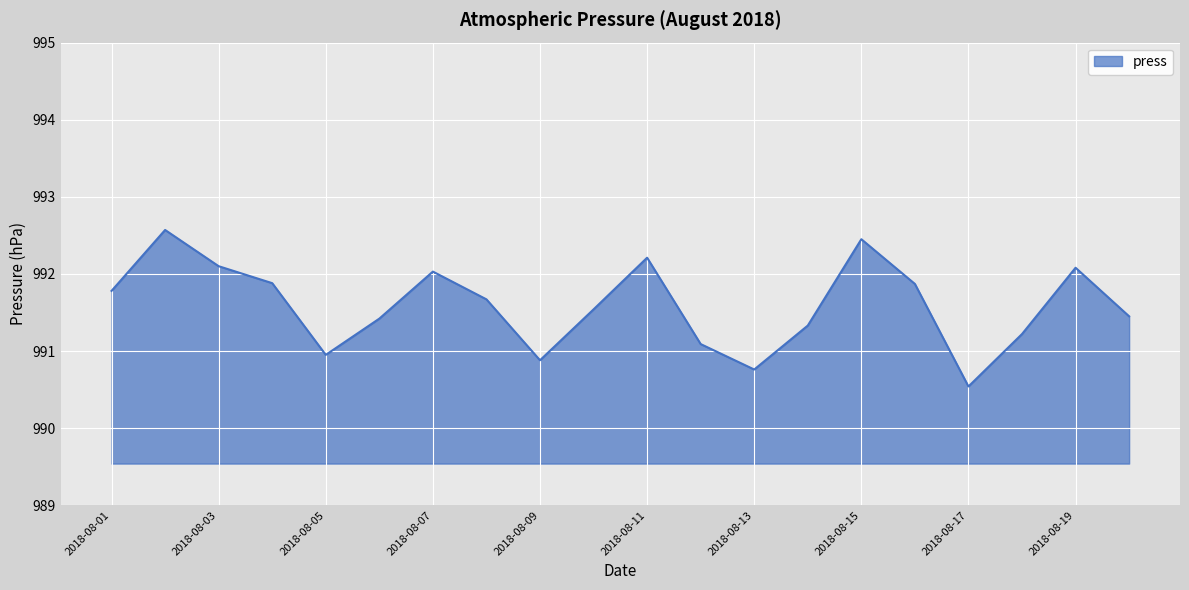

What is the smallest value displayed?

990.5